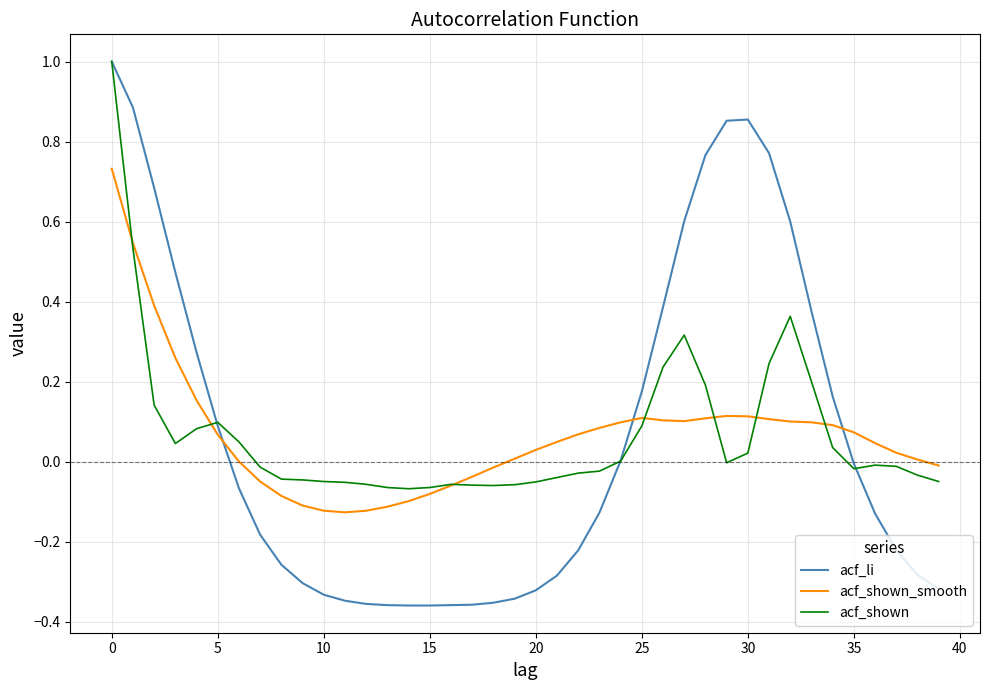

Is this an area chart (filled region under the line)?

No